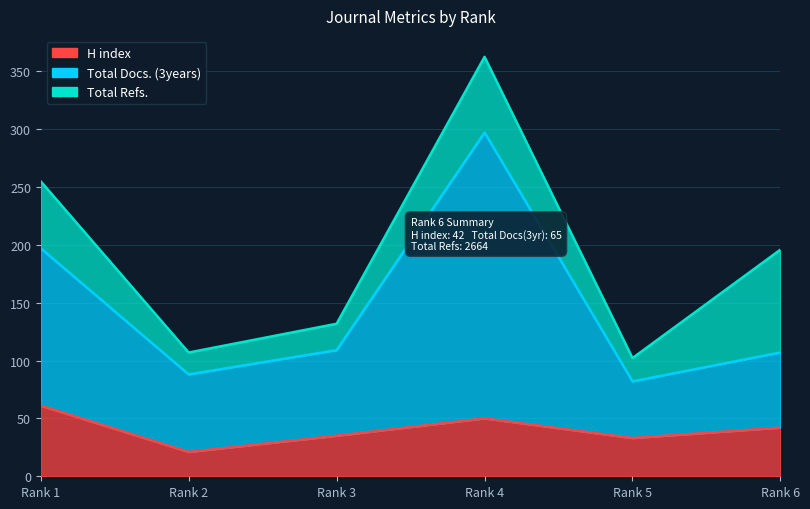

True or false: Total Docs. (3years) and H index cross at least once.

False